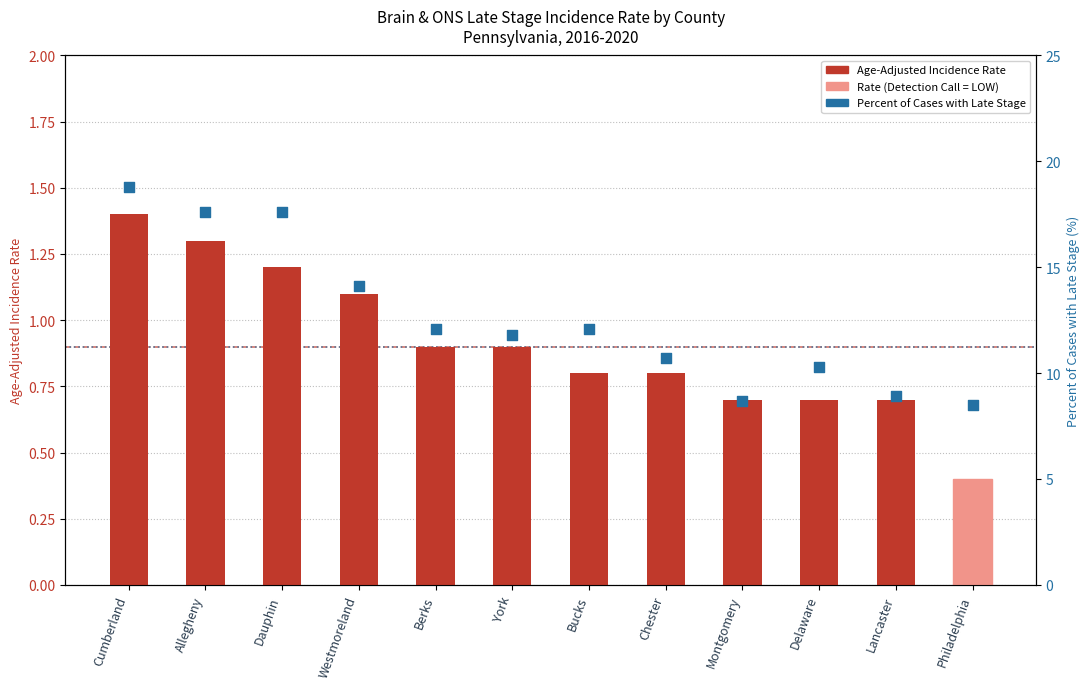

At how many categories does at least one series exceed 9?

9